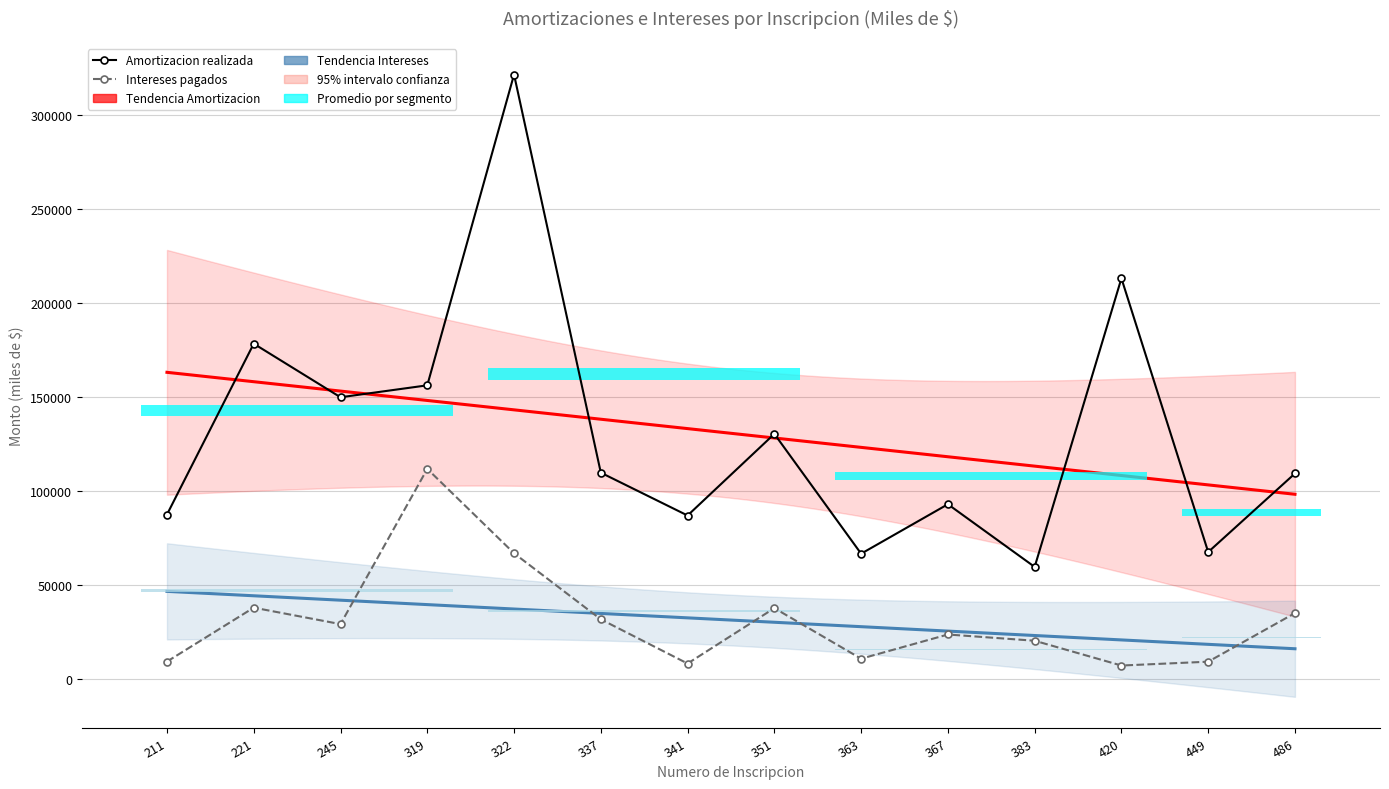

Does the chart have visible grid lines?

Yes